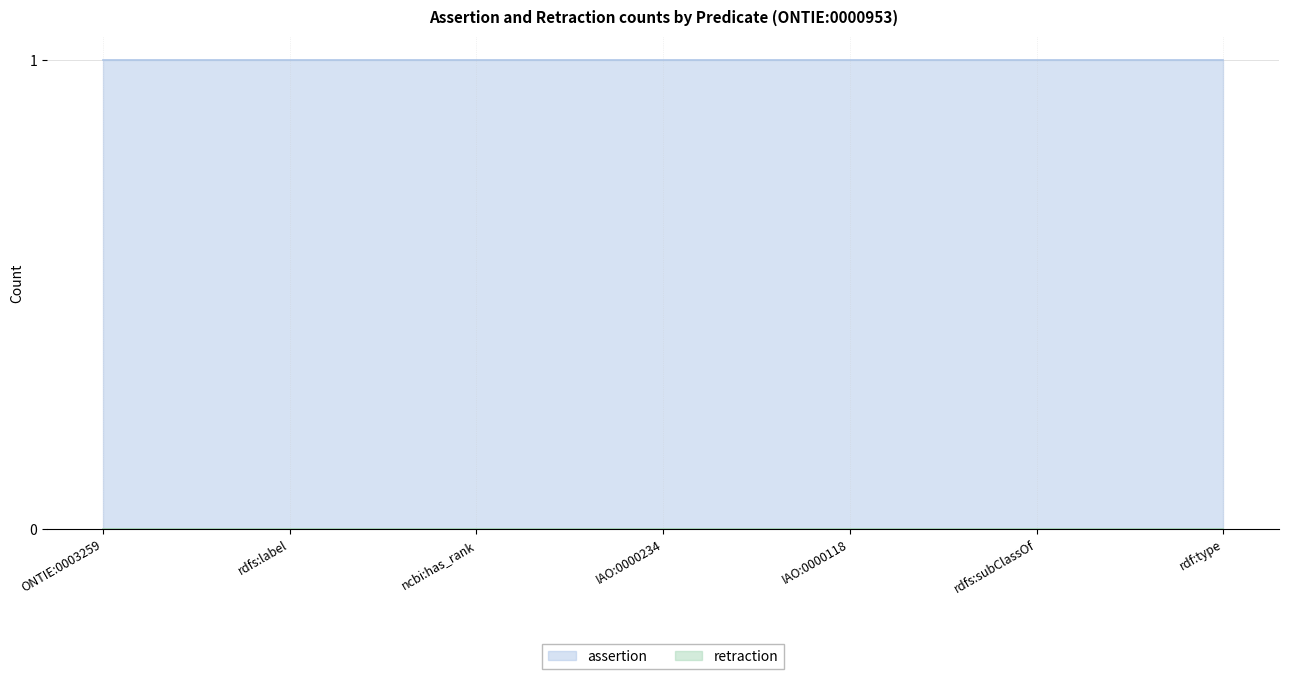

Reading left to right, transcribe all the data shown in this chart.

assertion: 1	1	1	1	1	1	1
retraction: 0	0	0	0	0	0	0